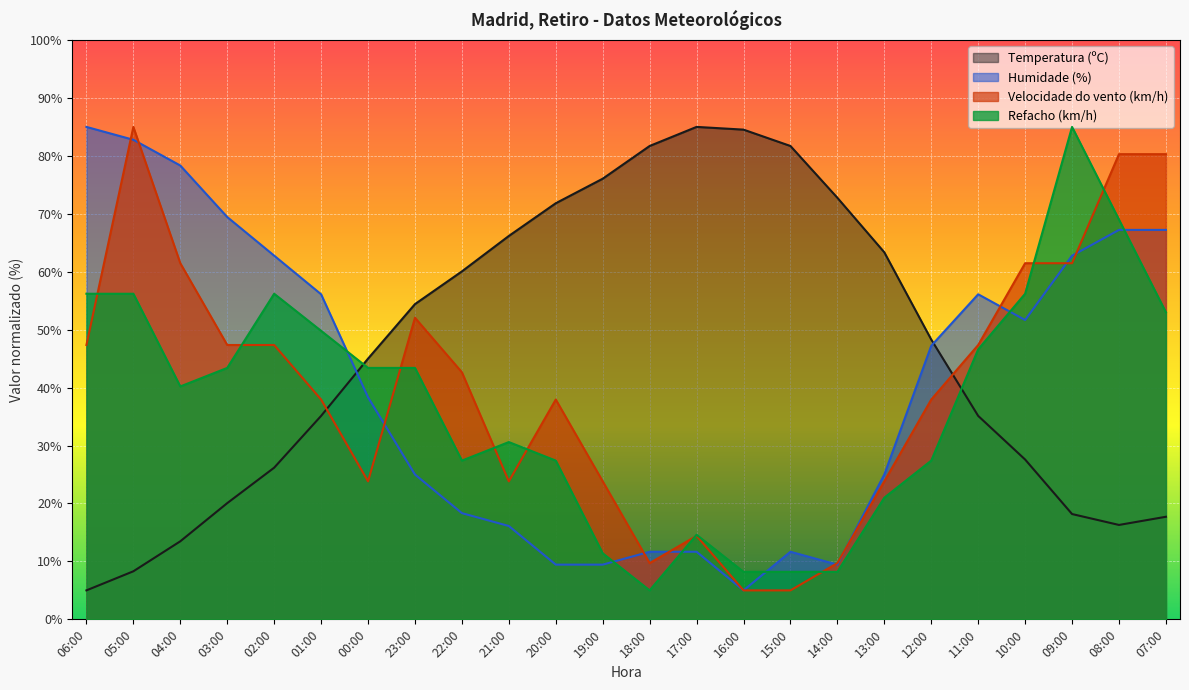

Where is the first local minimum for Refacho (km/h)?

04:00